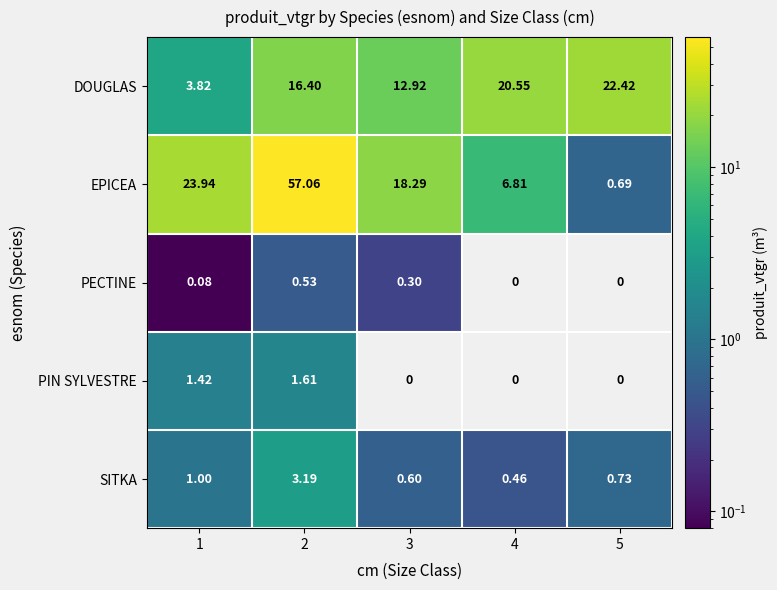

Which category has the highest value across all series?

2